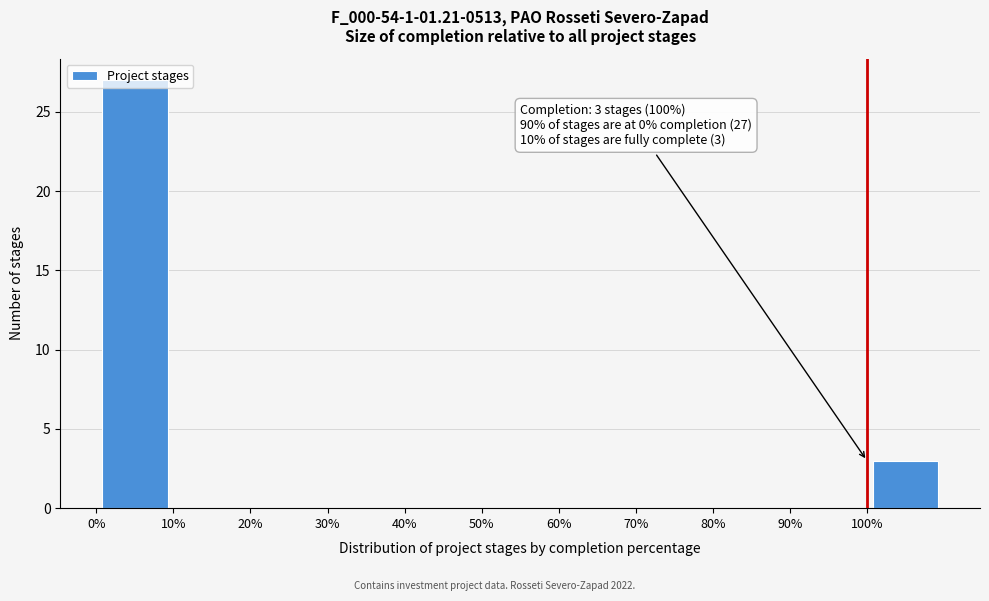

Which range on the x-axis has the tallest bar?

0 to 10